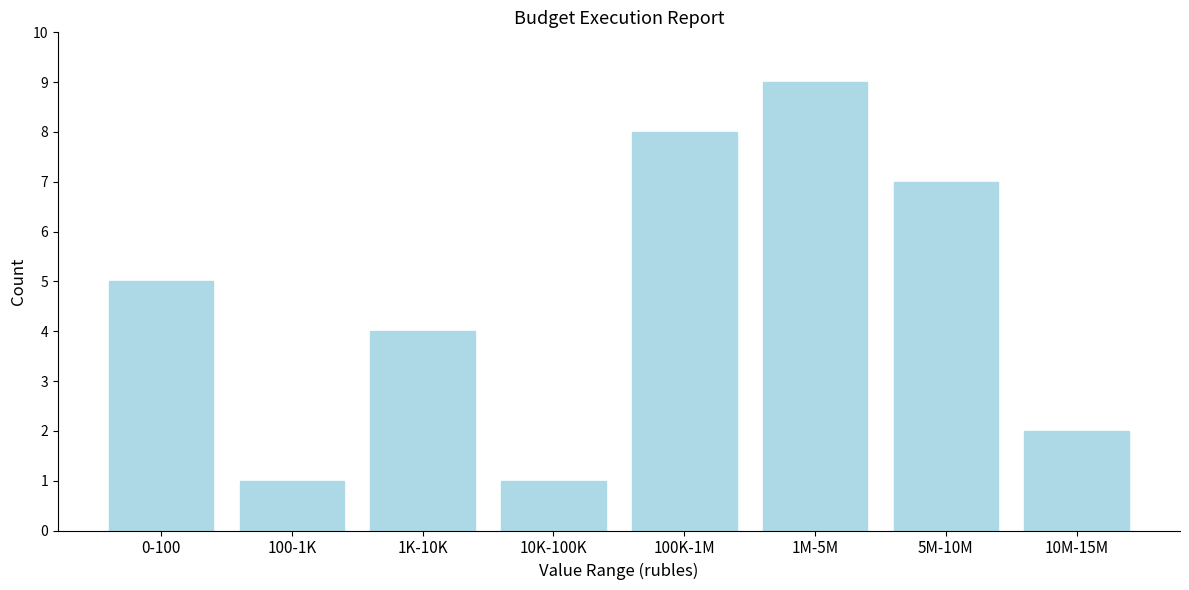

Reading left to right, what are all the values shown in this chart?

0-100=5	100-1K=1	1K-10K=4	10K-100K=1	100K-1M=8	1M-5M=9	5M-10M=7	10M-15M=2